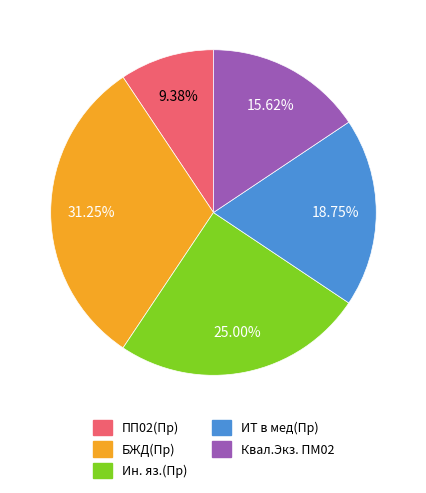

Between Ин. яз.(Пр) and ИТ в мед(Пр), which is larger?

Ин. яз.(Пр)